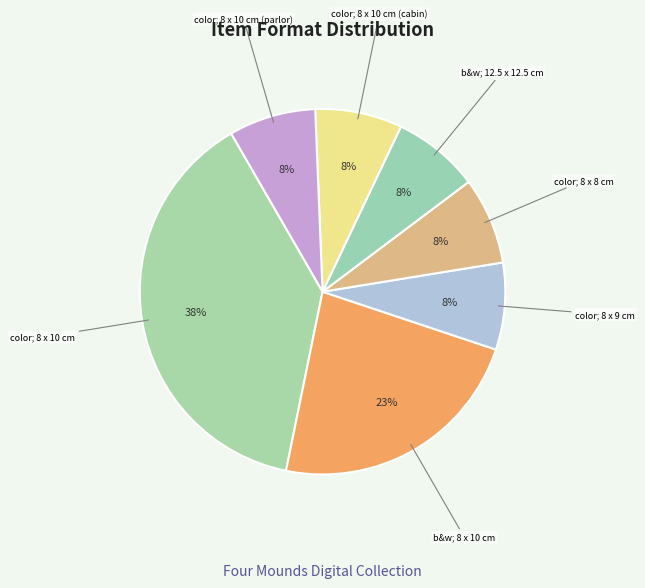

Combined, do color; 8 x 9 cm and color; 8 x 10 cm account for over 50%?

No